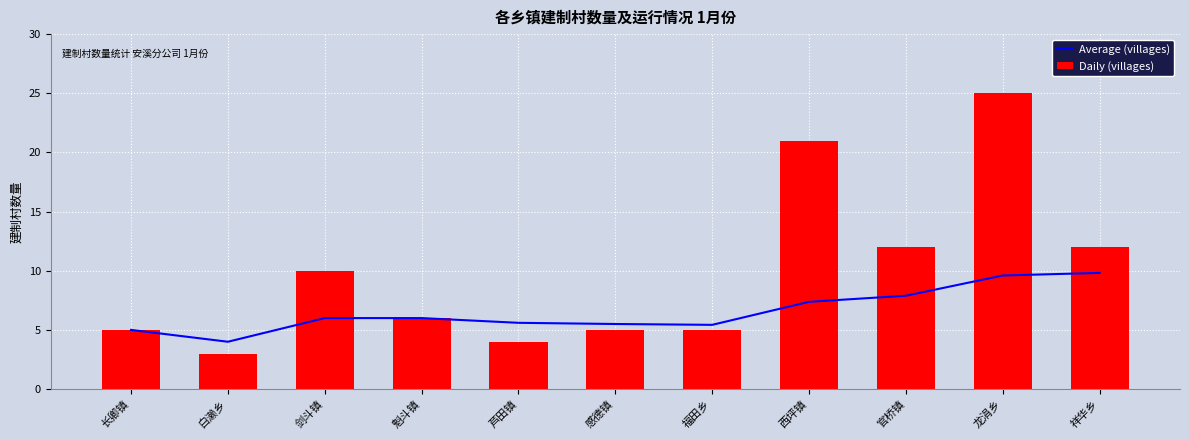

How many data points in Average (villages) are less than 6?

5